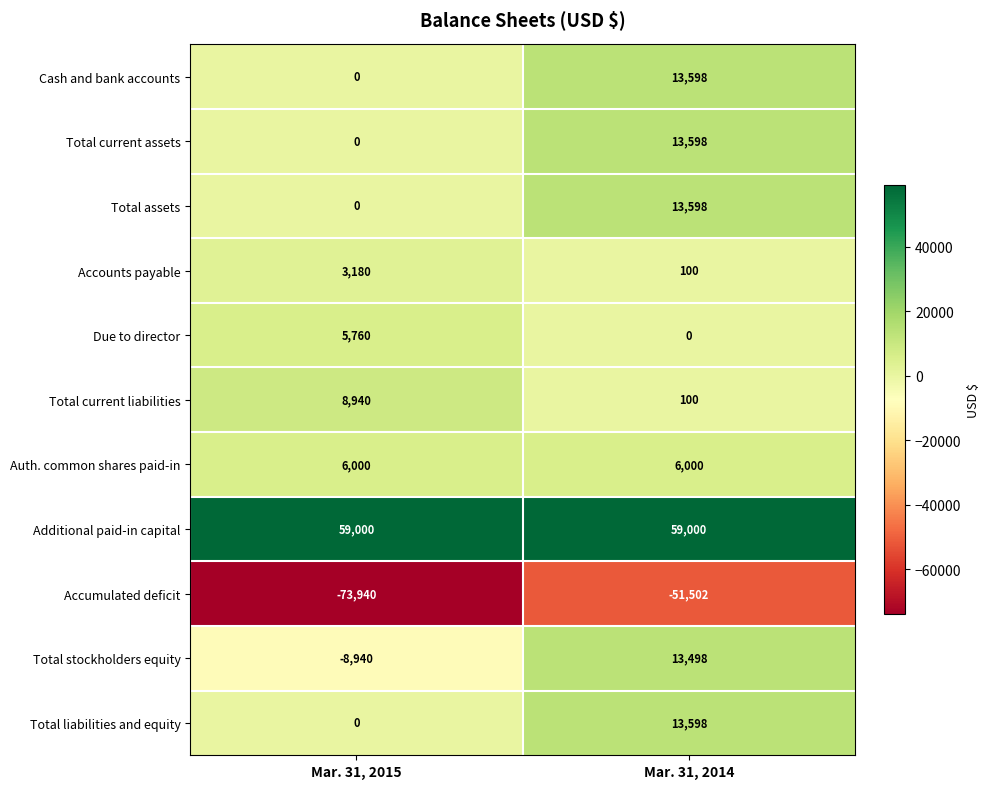

Rank the categories by Total current liabilities value from highest to lowest.

Mar. 31, 2015, Mar. 31, 2014